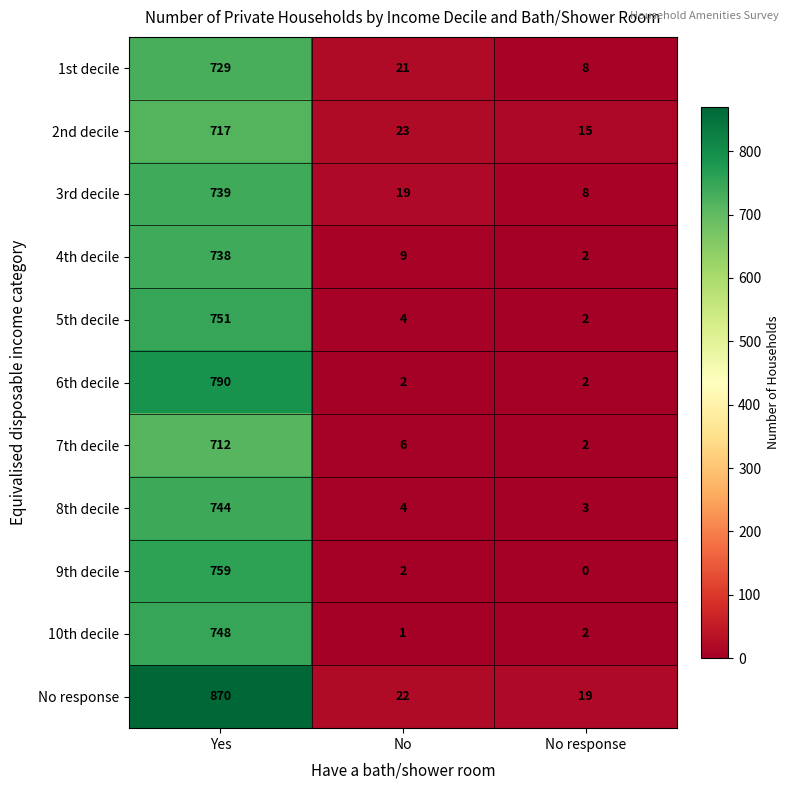

What is the maximum value shown in the chart?

870